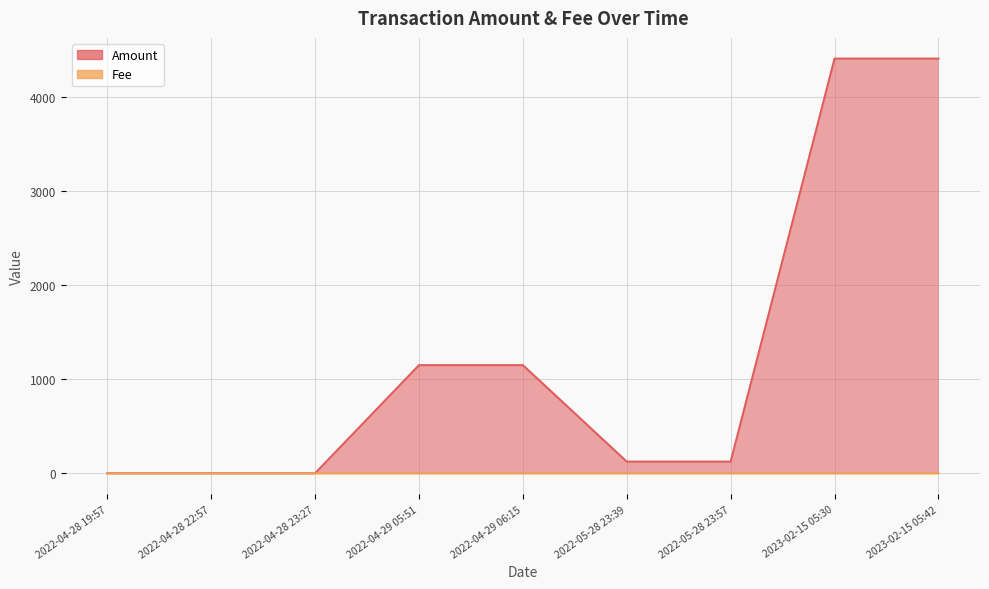

Reading left to right, list all the values displayed in this chart.

Amount: 2022-04-28 19:57=2.0	2022-04-28 22:57=2.0	2022-04-28 23:27=2.0	2022-04-29 05:51=1150.0	2022-04-29 06:15=1150.0	2022-05-28 23:39=125.8	2022-05-28 23:57=125.8	2023-02-15 05:30=4404.5	2023-02-15 05:42=4404.5
Fee: 2022-04-28 19:57=0.0	2022-04-28 22:57=0.0	2022-04-28 23:27=0.0	2022-04-29 05:51=0.0	2022-04-29 06:15=0.0	2022-05-28 23:39=0.0	2022-05-28 23:57=0.0	2023-02-15 05:30=0.1	2023-02-15 05:42=0.0